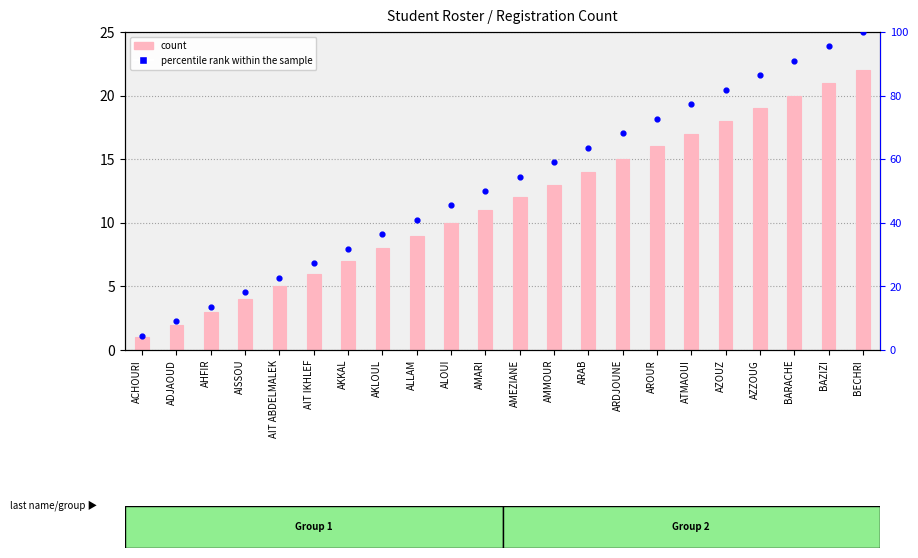

What are all the series names shown in the legend?

count, percentile rank within the sample